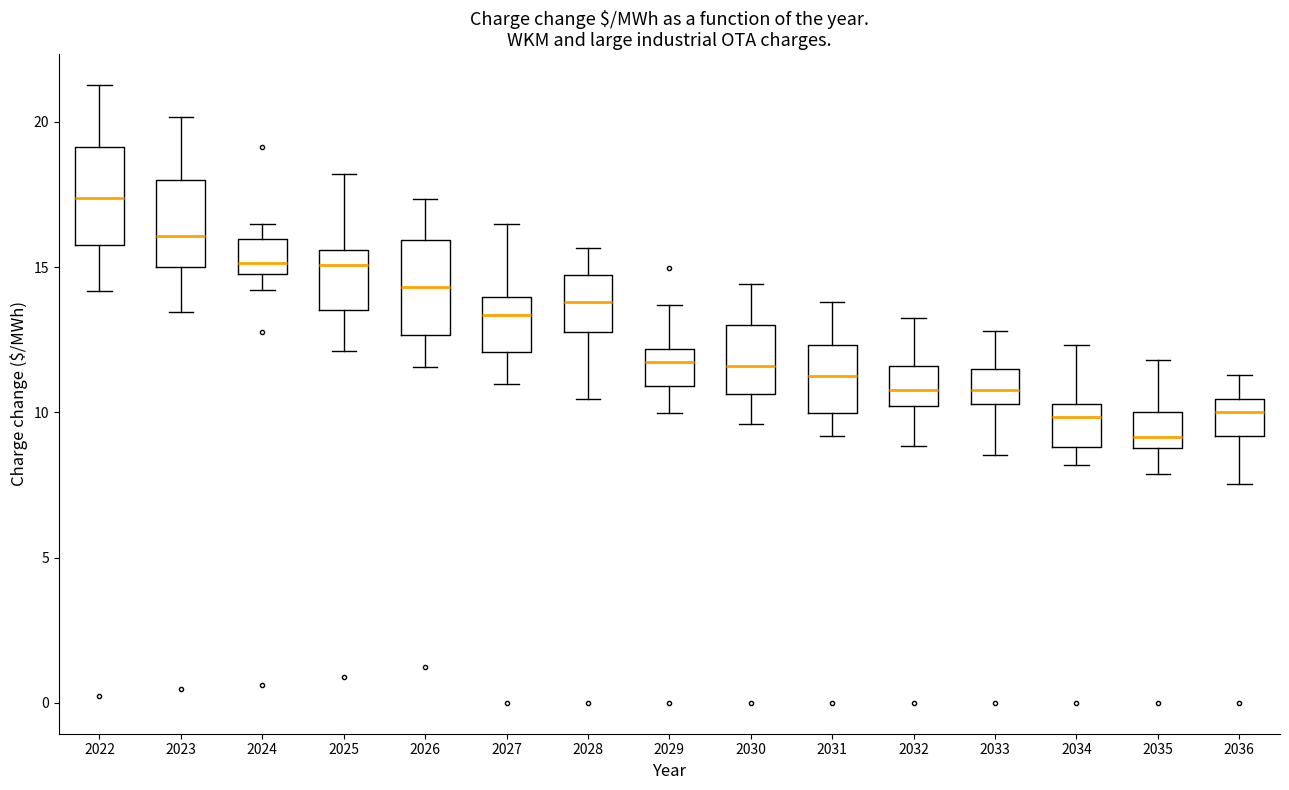

Where does the lower whisker of the box at x = 2029 end on the y-axis? The values are not printed on the chart, so give them approximately, as read against the axis.

10.0